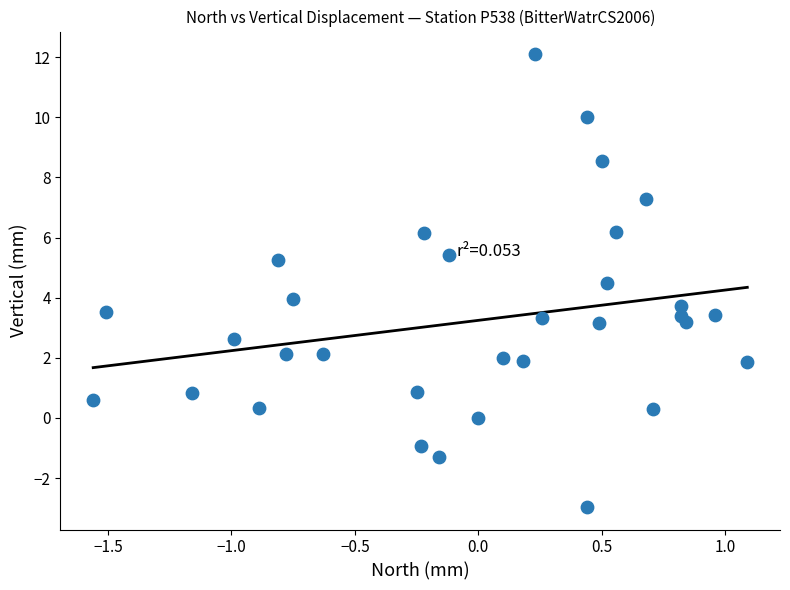

What is the range of Y values (max minus min)?

15.1